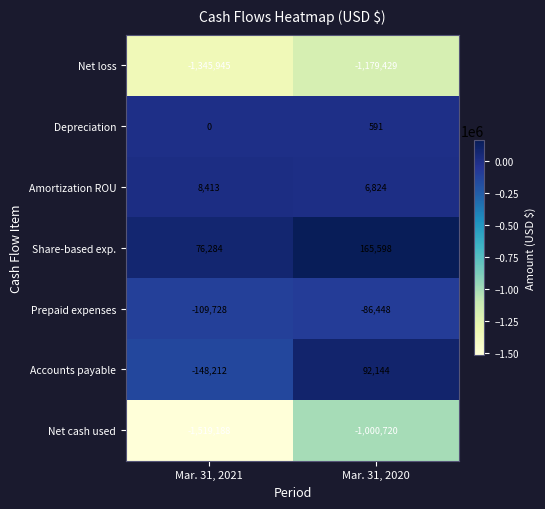

The Share-based exp. series shows 134453 at Mar. 31, 2021. True or false?

False